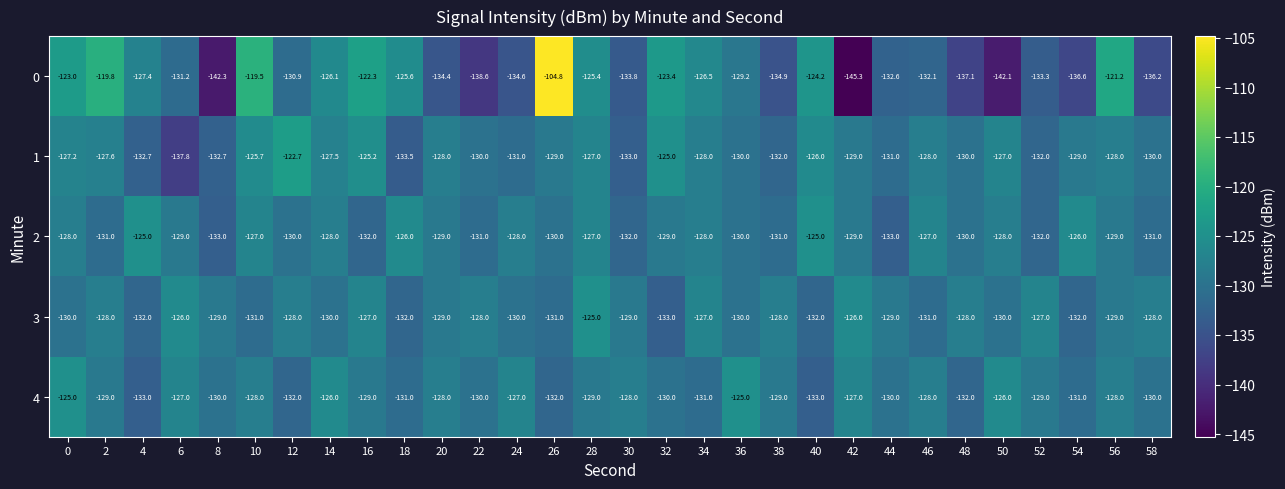

Read the 0 value at 6.

-131.2